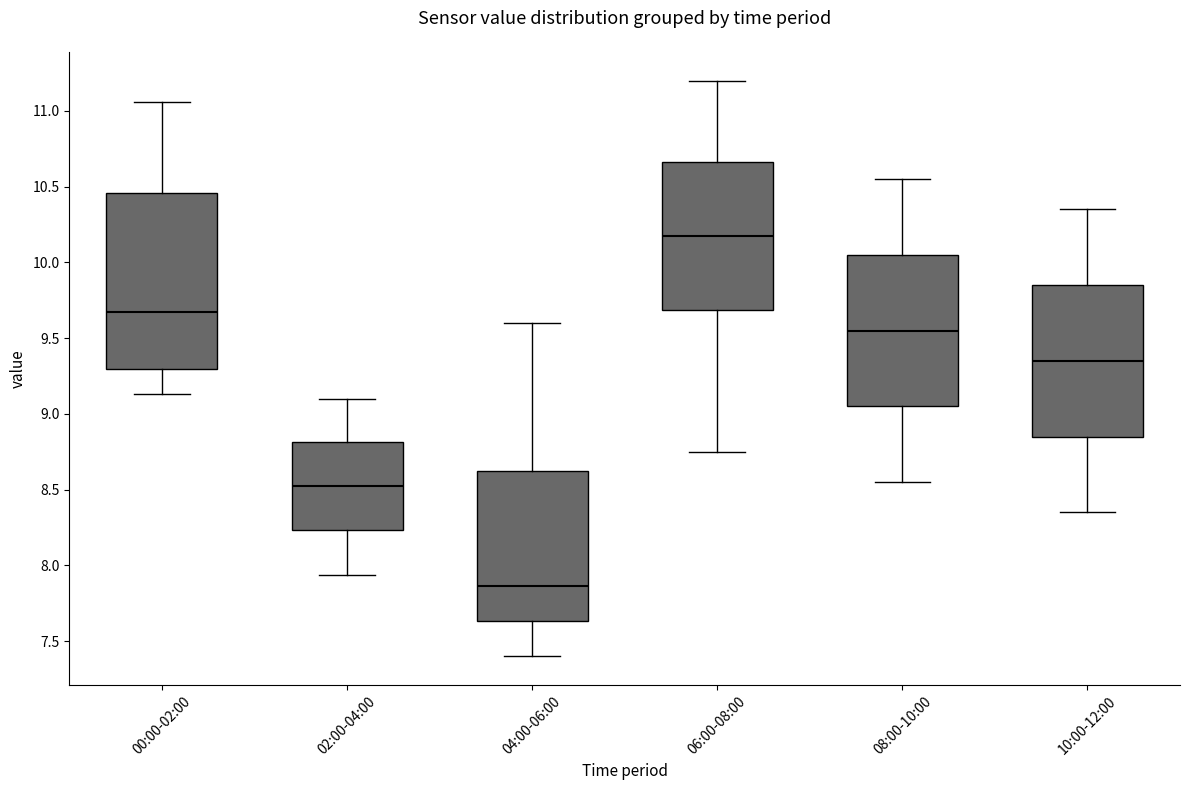

Comparing the boxes themselves (not the whiskers), which one is the tallest?

00:00-02:00